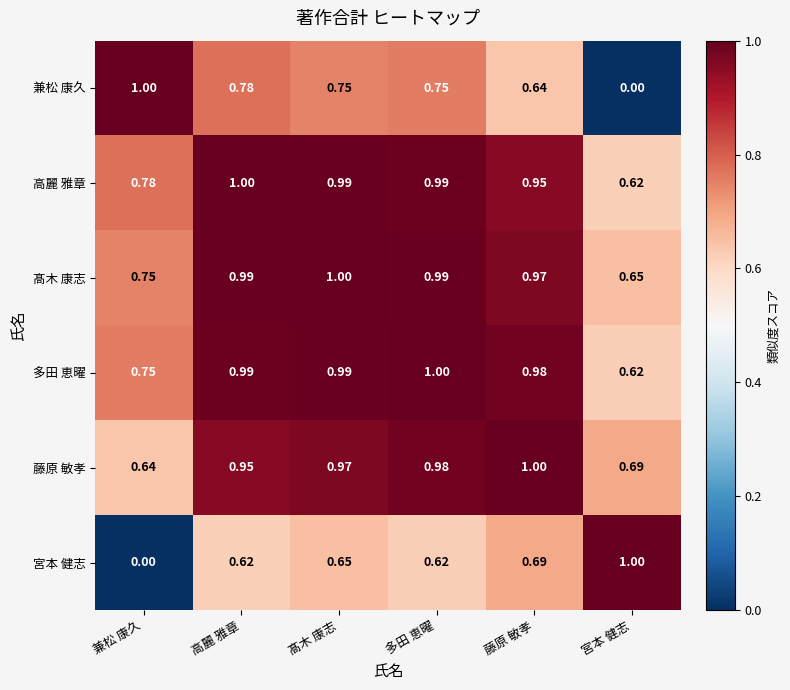

Which series has the largest total across all categories?

髙木 康志